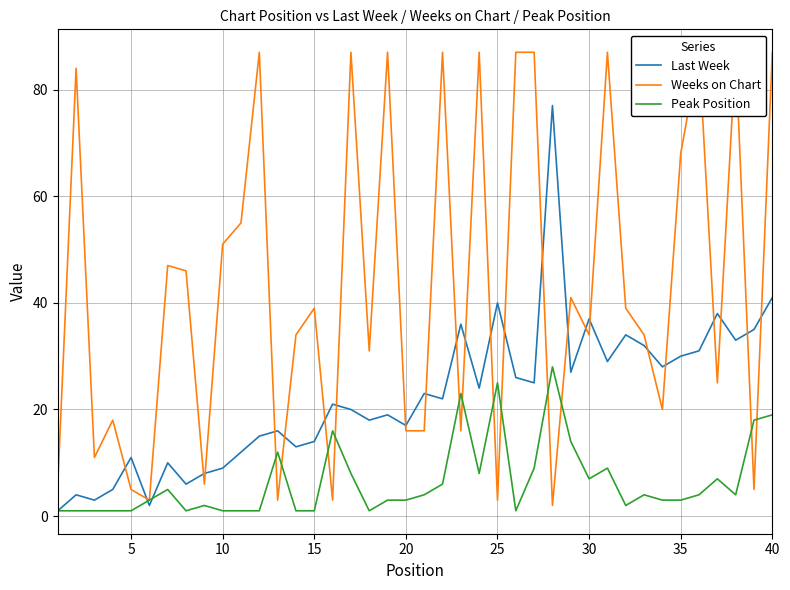

List the series in order of their peak value, lowest first.

Peak Position, Last Week, Weeks on Chart